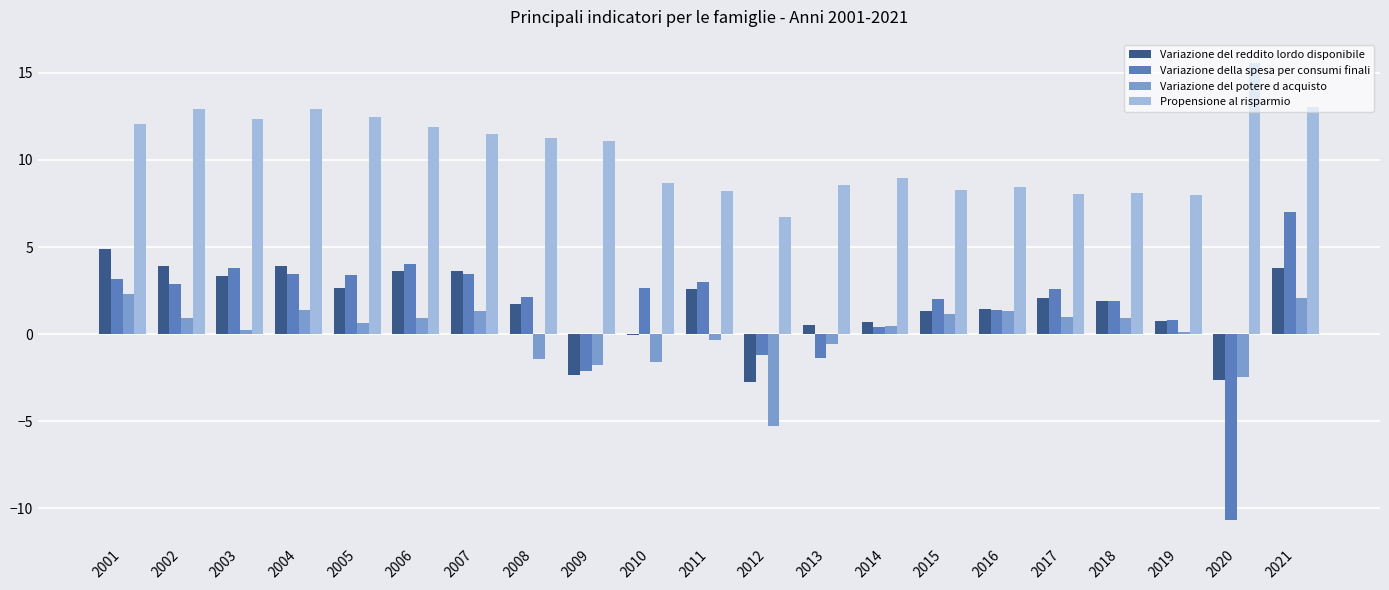

Which series changed the most between 2002 and 2012?

Variazione del reddito lordo disponibile